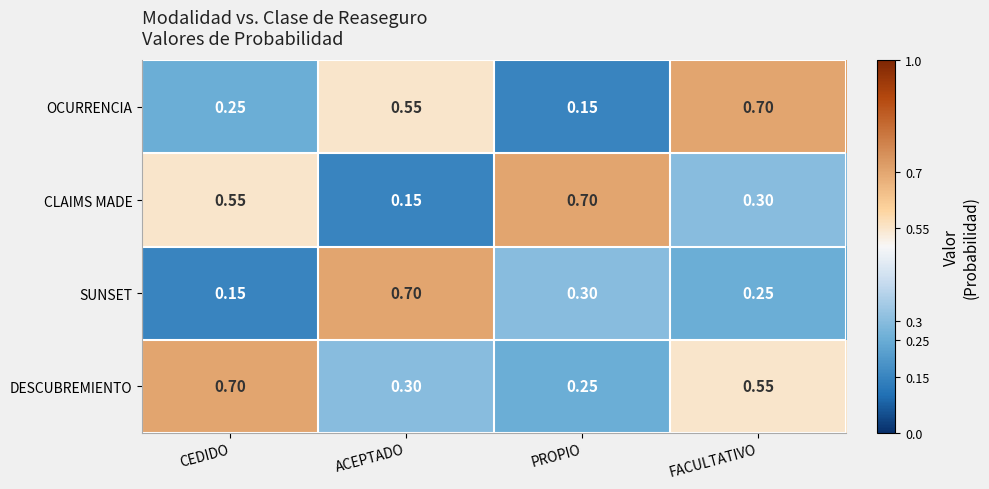

Where is DESCUBREMIENTO nearest to the value 0?

PROPIO